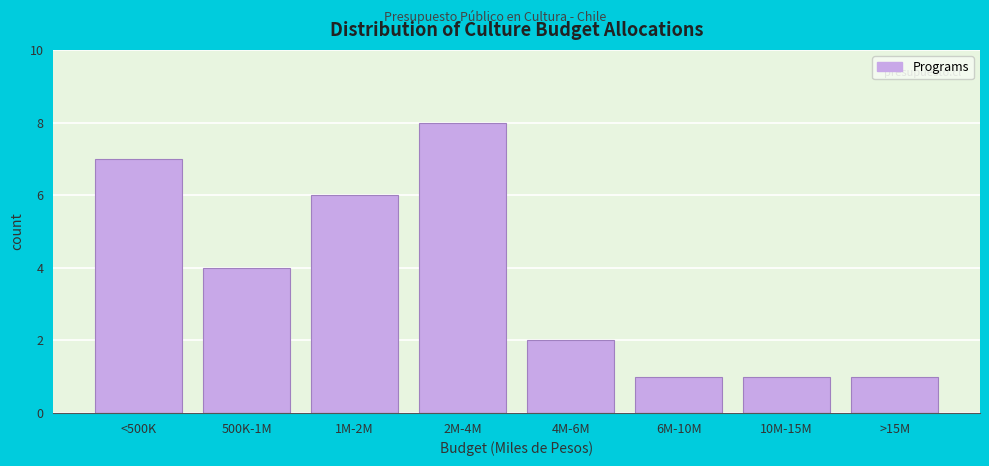

Reading right to left, transcribe all the data shown in this chart.

1	1	1	2	8	6	4	7